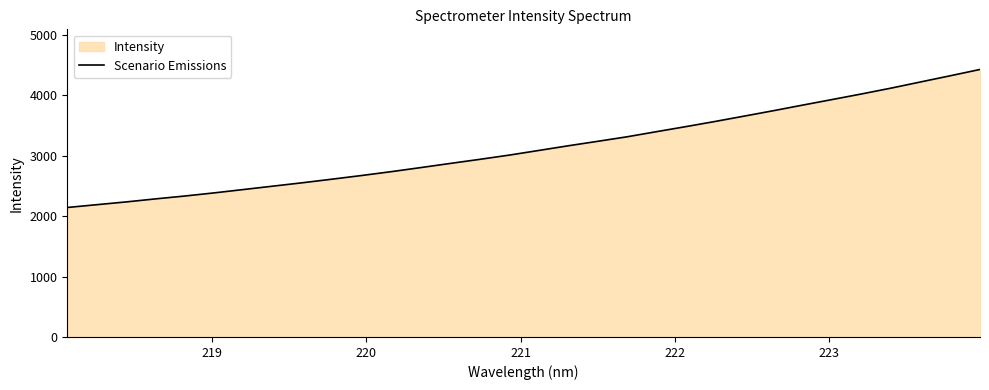

What is the difference between the maximum and minimum values?

2283.5